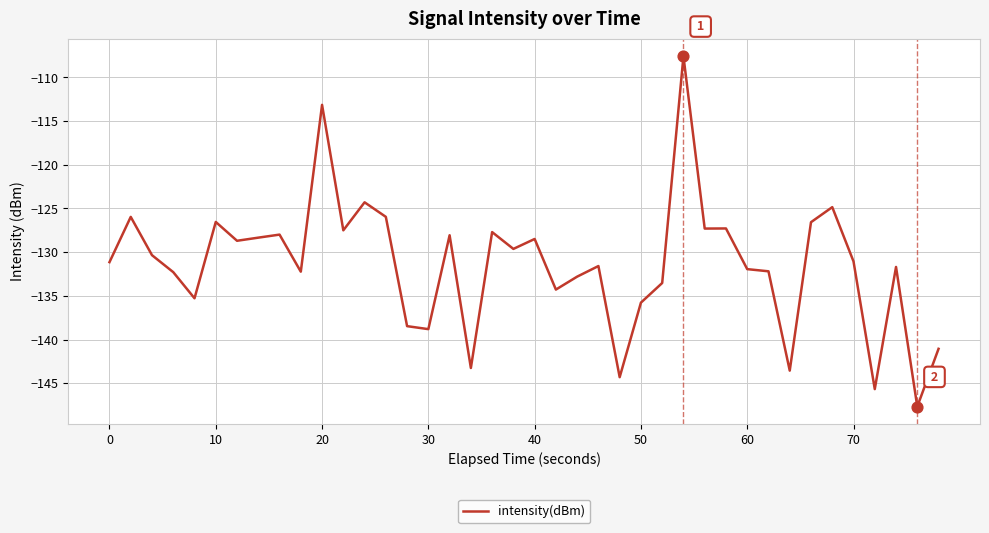

What is the minimum value shown in the chart?

-147.7